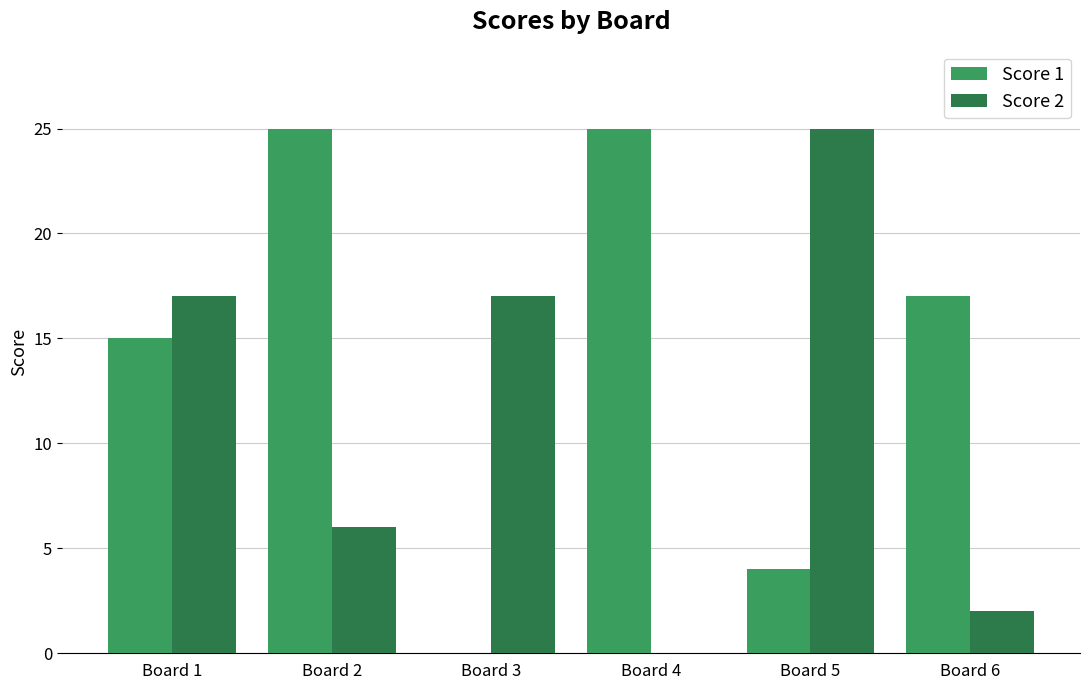

At which category is the sum across all series the highest?

Board 1